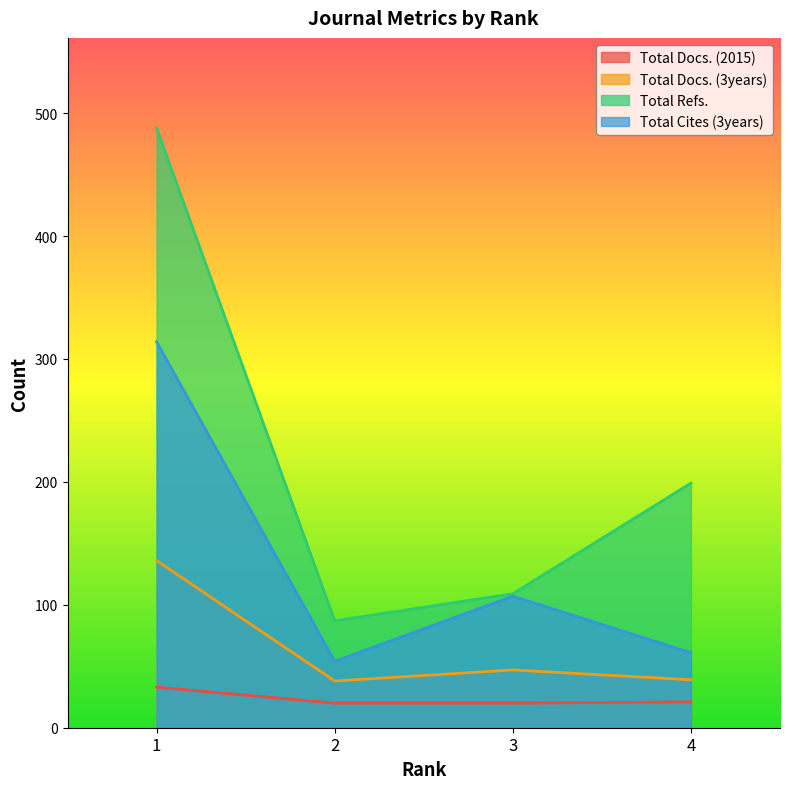

List the labels in order of Total Refs. value, smallest first.

2, 3, 4, 1